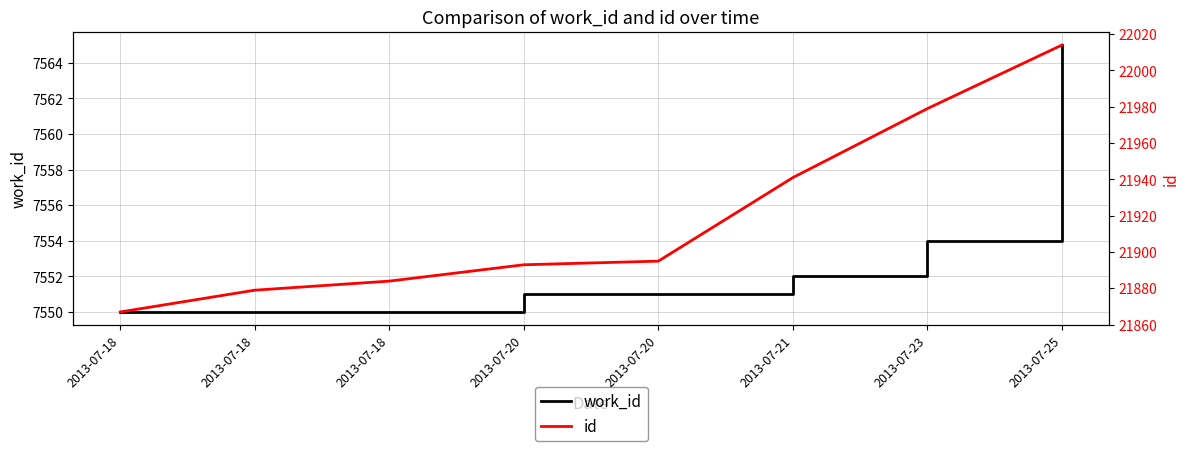

The value of id at 2013-07-23 is 21979. True or false?

True